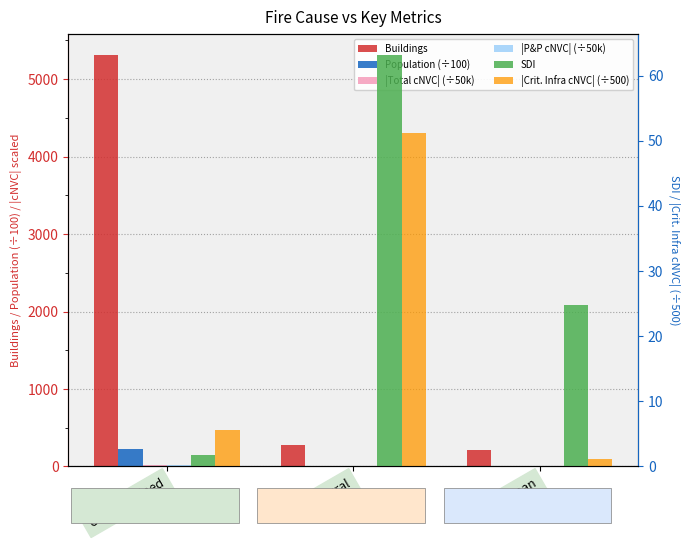

Is it true that Buildings equals 213.0 at Human?

True